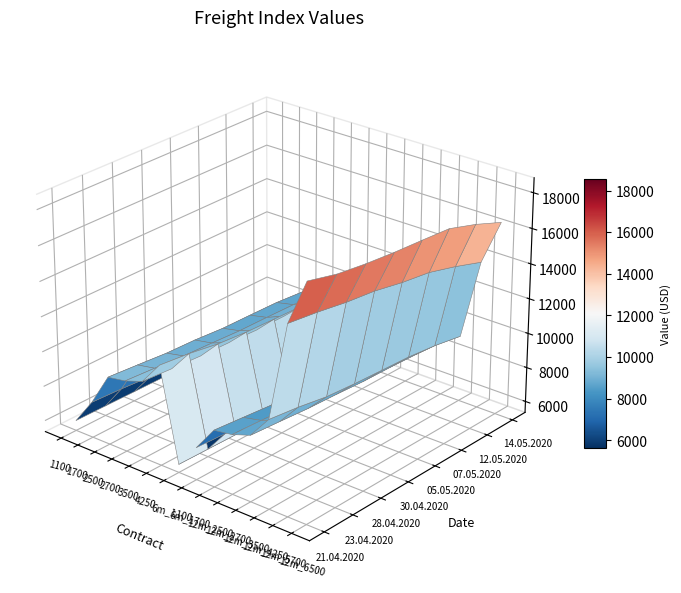

List the series in order of their peak value, highest first.

12m_6500, 12m_5700, 4250, 12m_4250, 3500, 2700, 2500, 12m_3500, 12m_2700, 12m_2500, 1700, 6m_1700, 1100, 6m_1100